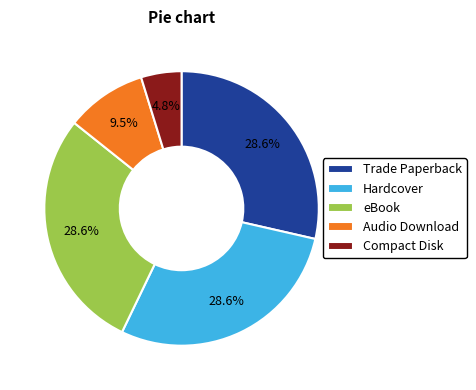

Does any single category account for the majority?

No